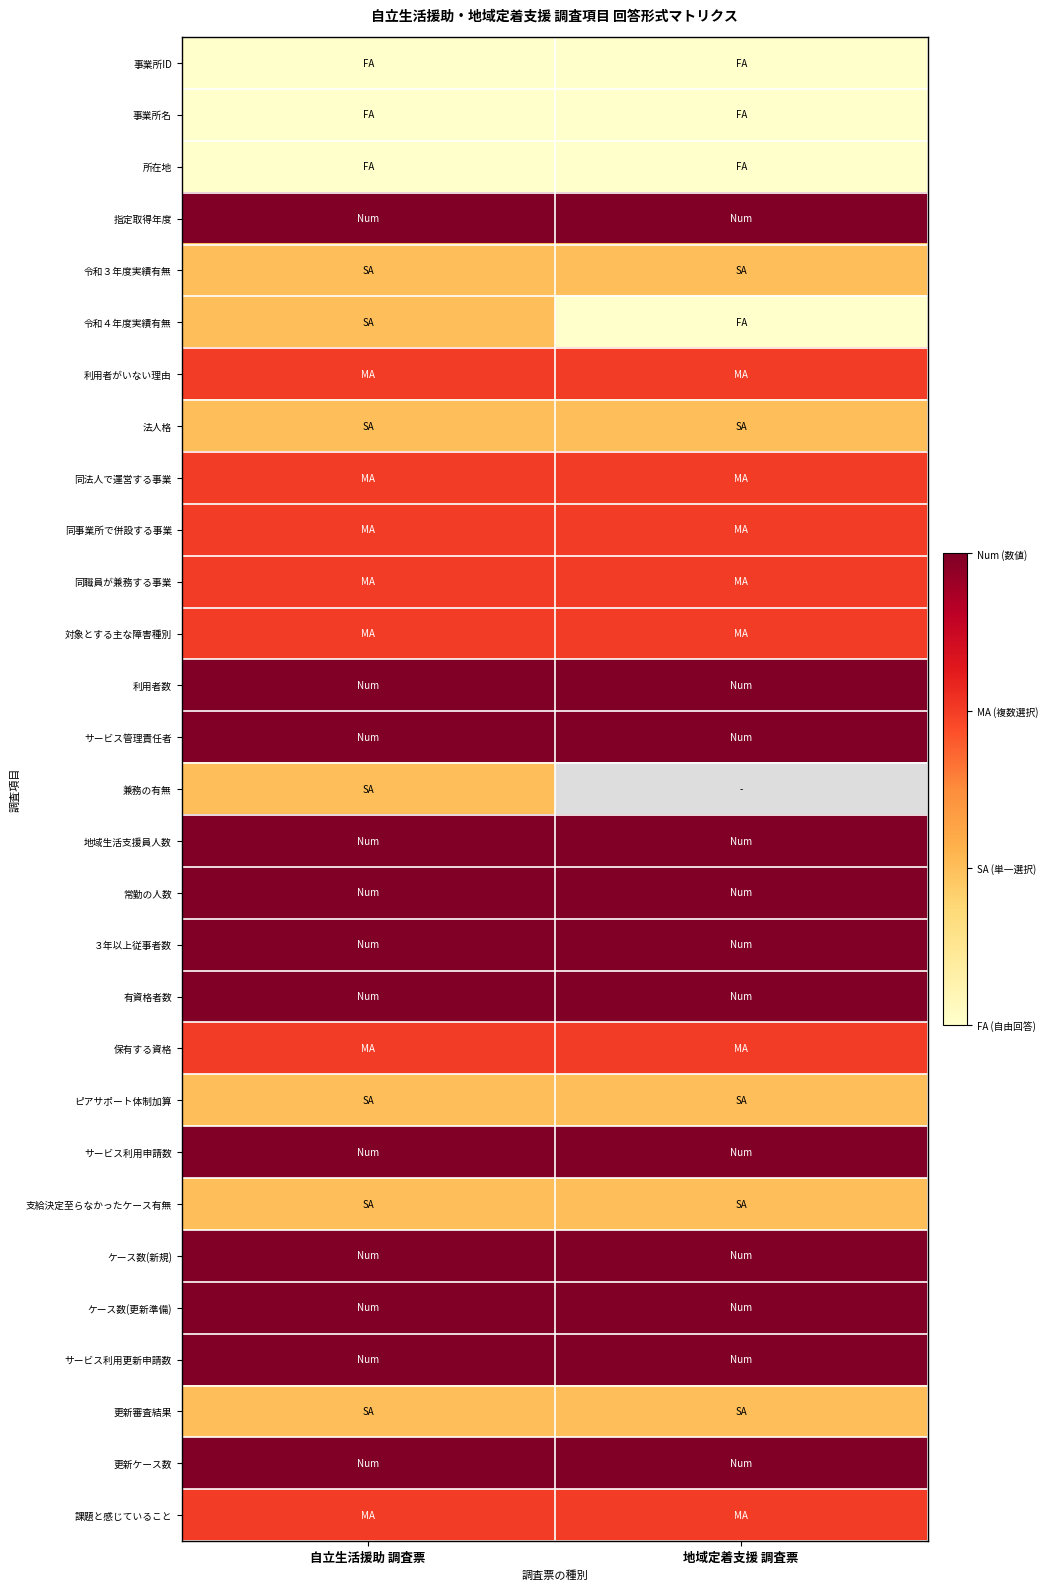

Rank the series at 地域定着支援 調査票 from lowest to highest value.

事業所ID, 事業所名, 所在地, 令和４年度実績有無, 令和３年度実績有無, 法人格, ピアサポート体制加算, 支給決定至らなかったケース有無, 更新審査結果, 利用者がいない理由, 同法人で運営する事業, 同事業所で併設する事業, 同職員が兼務する事業, 対象とする主な障害種別, 課題と感じていること, 指定取得年度, 利用者数, サービス管理責任者, 兼務の有無, 保有する資格, 地域生活支援員人数, 常勤の人数, ３年以上従事者数, 有資格者数, サービス利用申請数, ケース数(新規), ケース数(更新準備), サービス利用更新申請数, 更新ケース数